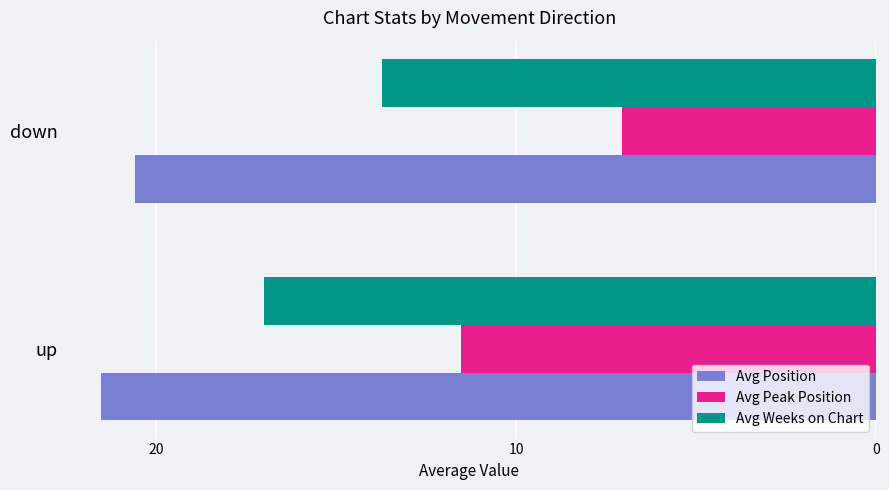

At how many categories does at least one series exceed 20?

2